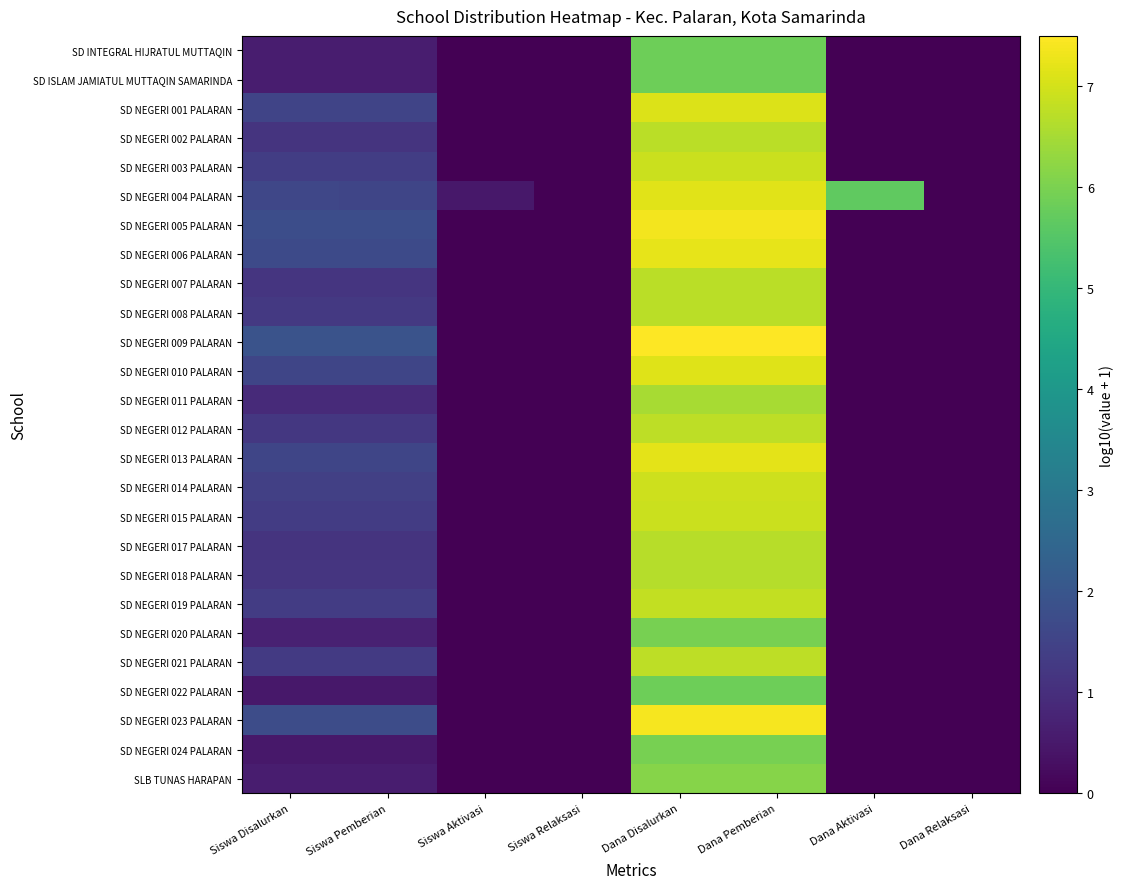

Rank the series by their maximum value, from lowest to highest.

SD INTEGRAL HIJRATUL MUTTAQIN, SD ISLAM JAMIATUL MUTTAQIN SAMARINDA, SD NEGERI 022 PALARAN, SD NEGERI 020 PALARAN, SD NEGERI 024 PALARAN, SLB TUNAS HARAPAN, SD NEGERI 011 PALARAN, SD NEGERI 018 PALARAN, SD NEGERI 017 PALARAN, SD NEGERI 002 PALARAN, SD NEGERI 007 PALARAN, SD NEGERI 008 PALARAN, SD NEGERI 012 PALARAN, SD NEGERI 021 PALARAN, SD NEGERI 019 PALARAN, SD NEGERI 003 PALARAN, SD NEGERI 015 PALARAN, SD NEGERI 014 PALARAN, SD NEGERI 001 PALARAN, SD NEGERI 010 PALARAN, SD NEGERI 004 PALARAN, SD NEGERI 013 PALARAN, SD NEGERI 006 PALARAN, SD NEGERI 005 PALARAN, SD NEGERI 023 PALARAN, SD NEGERI 009 PALARAN